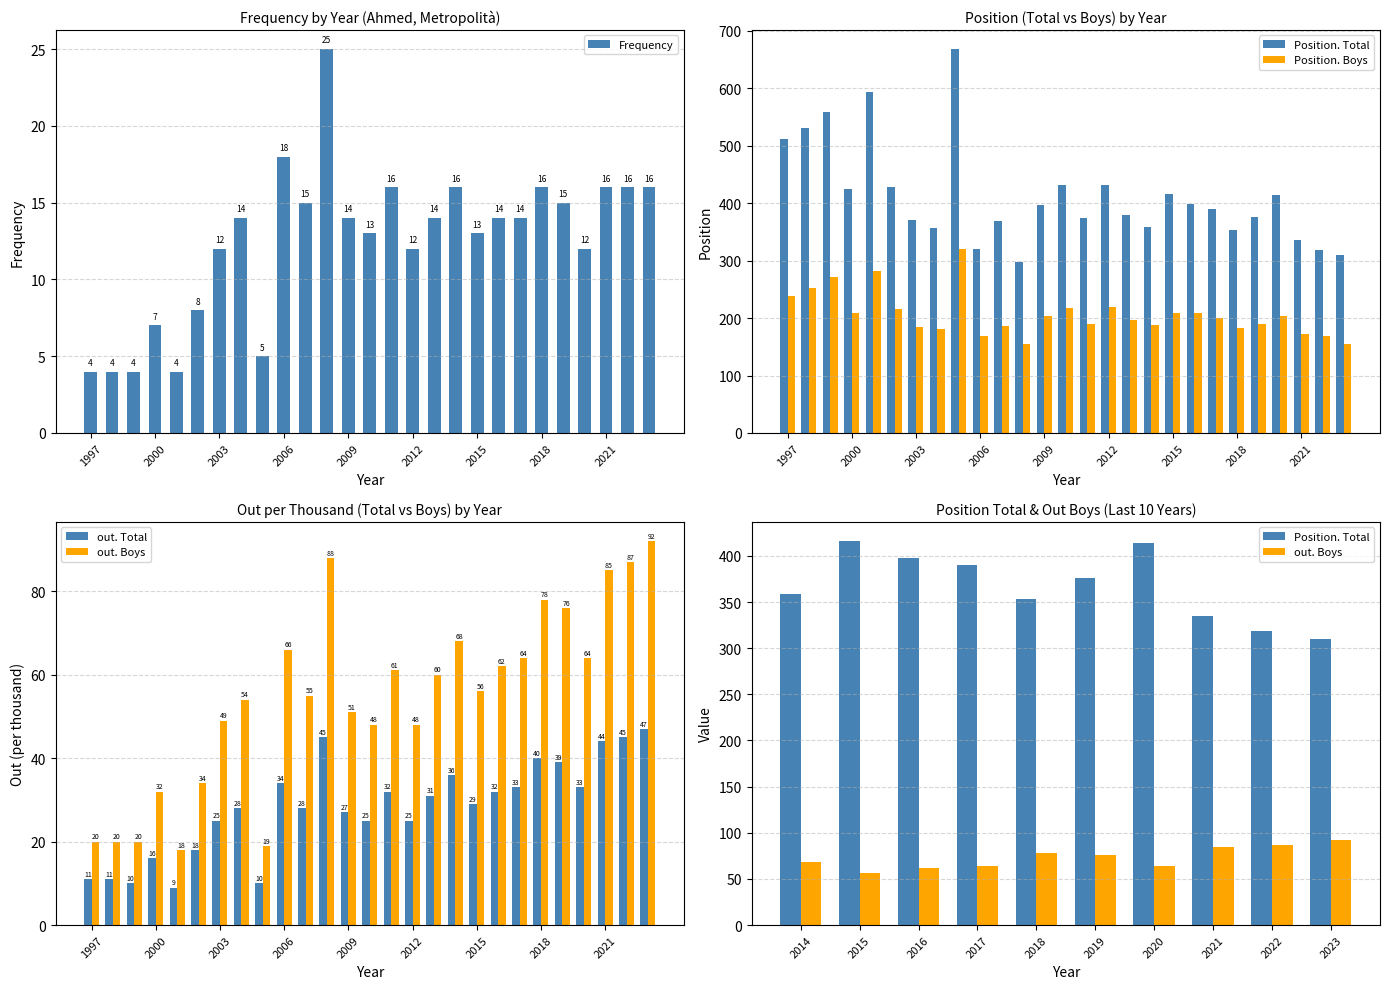

What is the value of the Frequency bar at the 7th from the left?

12